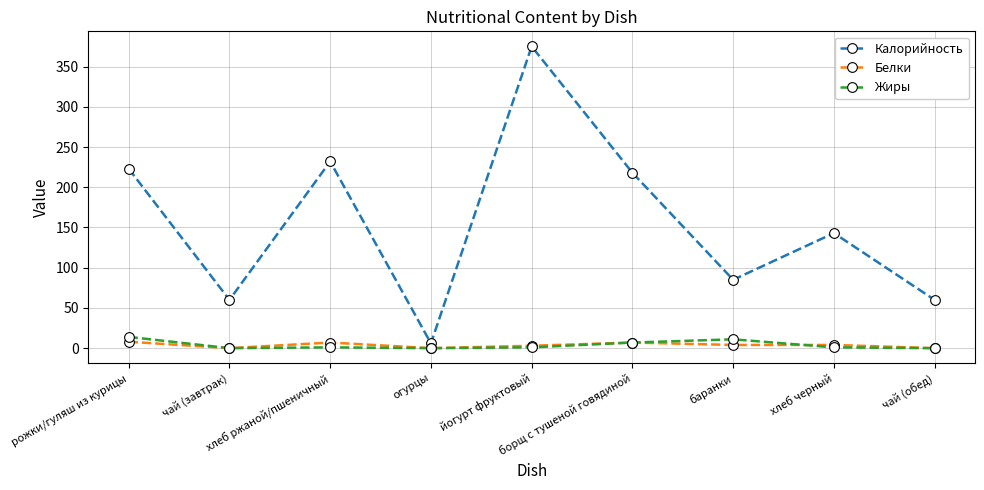

At which category does Калорийность reach its first local valley?

чай (завтрак)